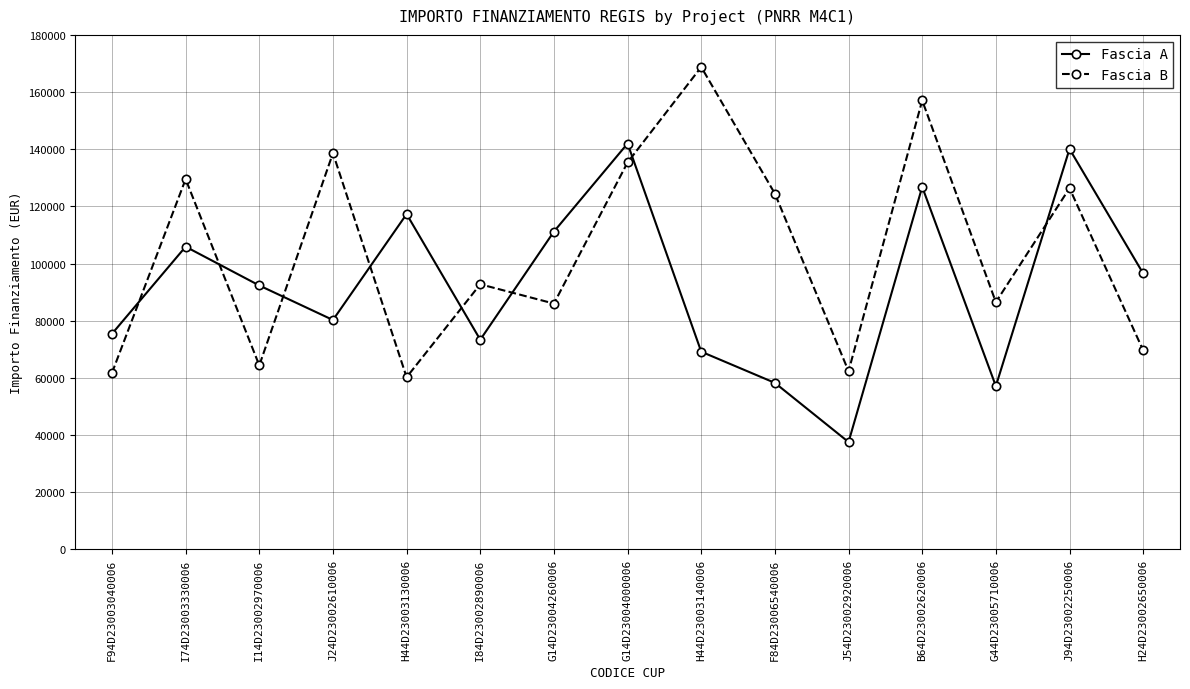

Which series has the largest range (max minus min)?

Fascia B